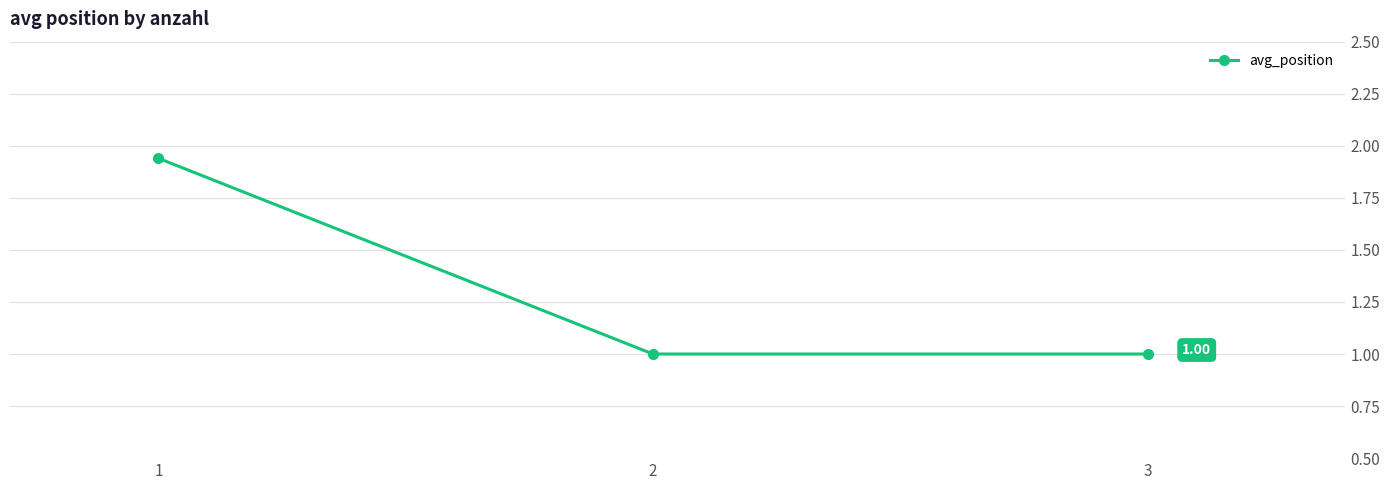

What is the average value?

1.3